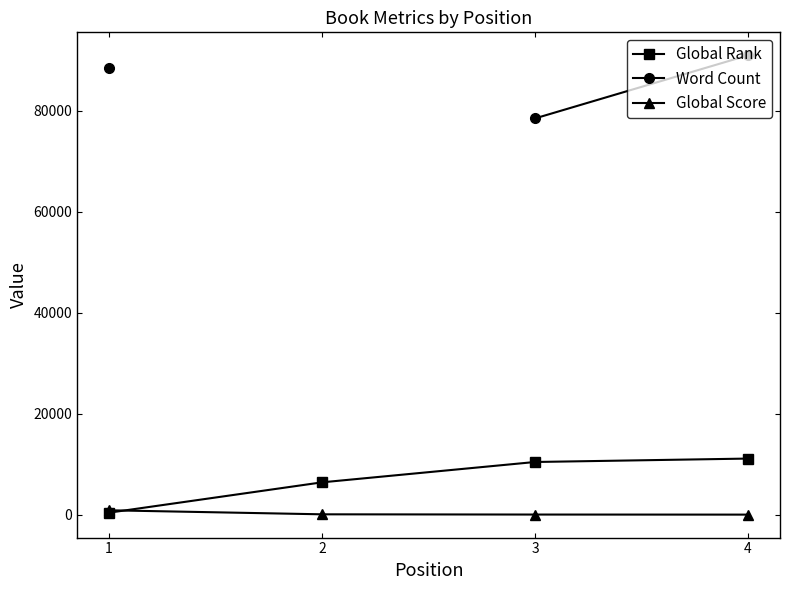

Which series has the largest range (max minus min)?

Word Count